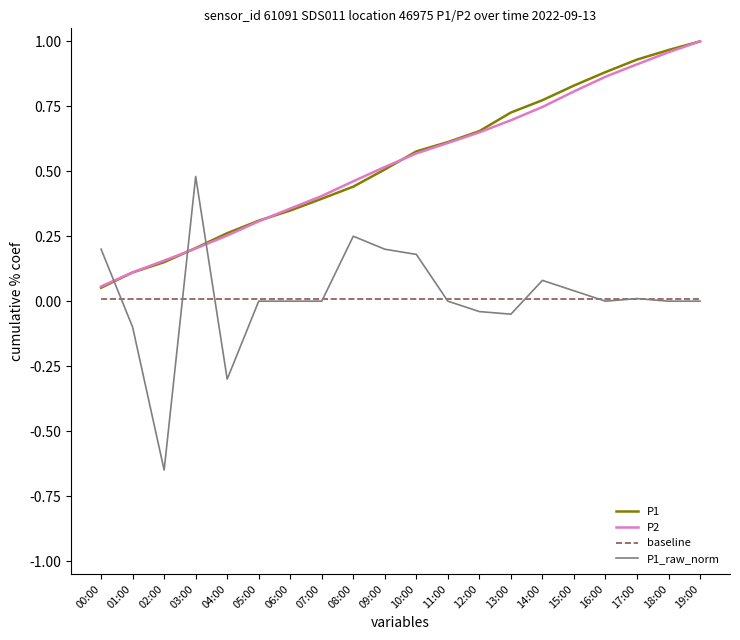

Which label corresponds to the smallest value in the chart?

02:00